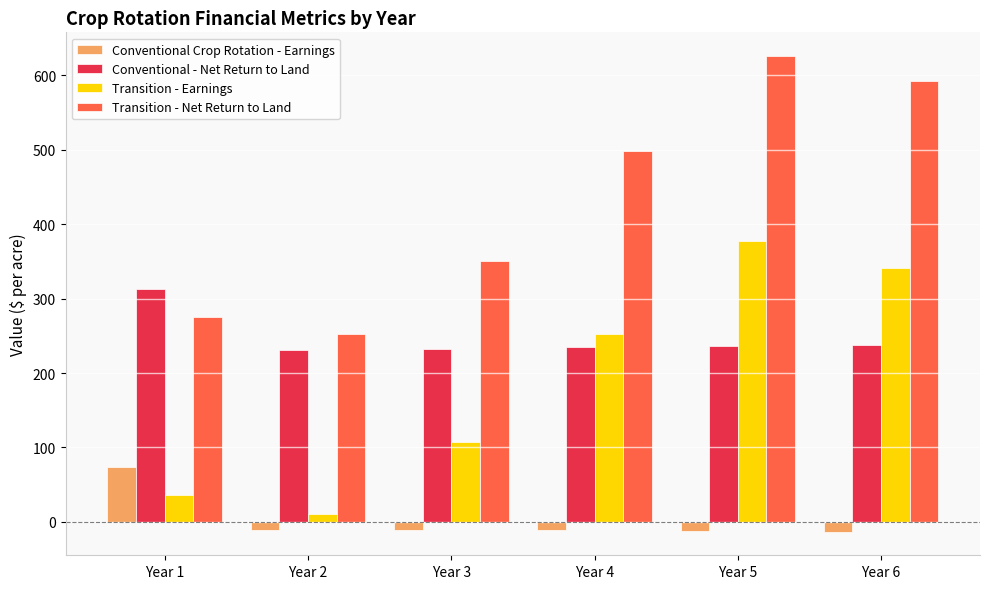

At which label is Transition - Earnings closest to 193?

Year 4